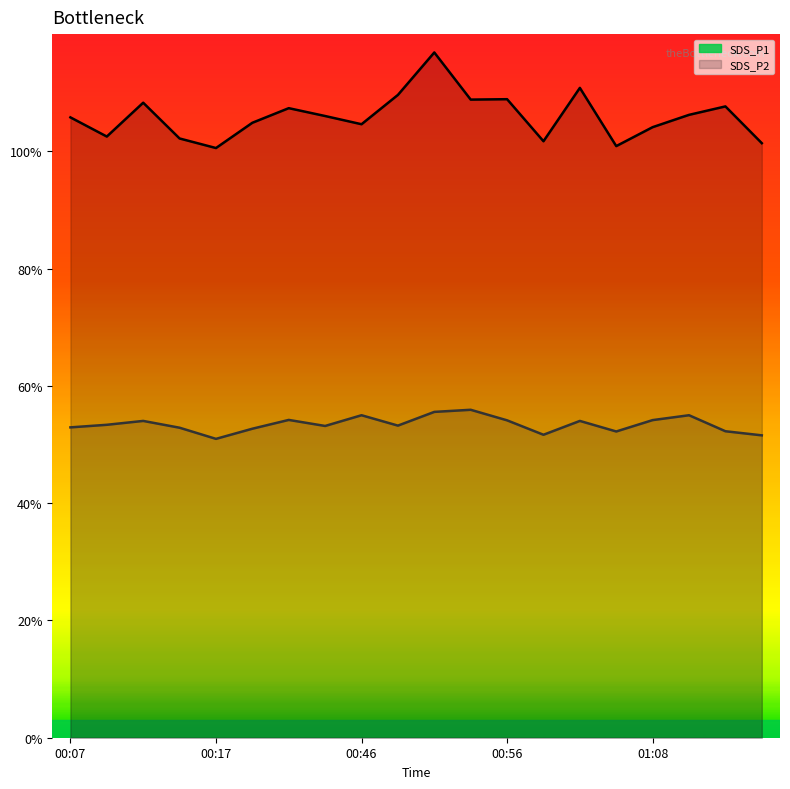

Which series has the largest total across all categories?

SDS_P1_line